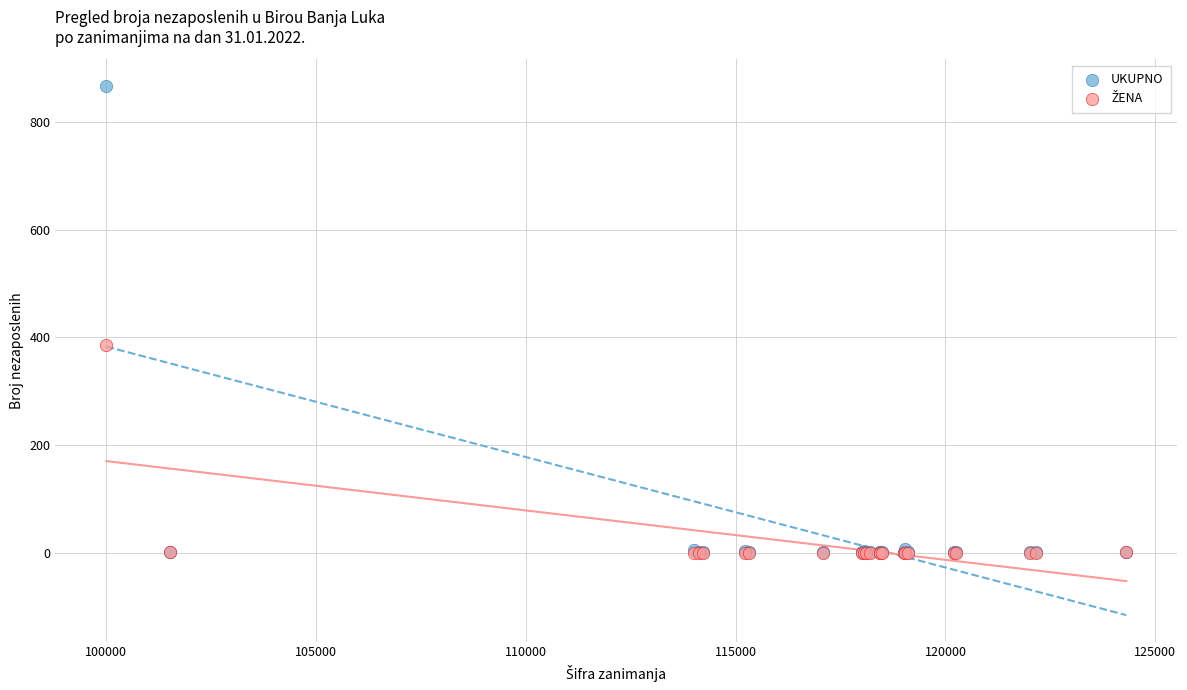

Which series has the largest Y range (max minus min)?

UKUPNO